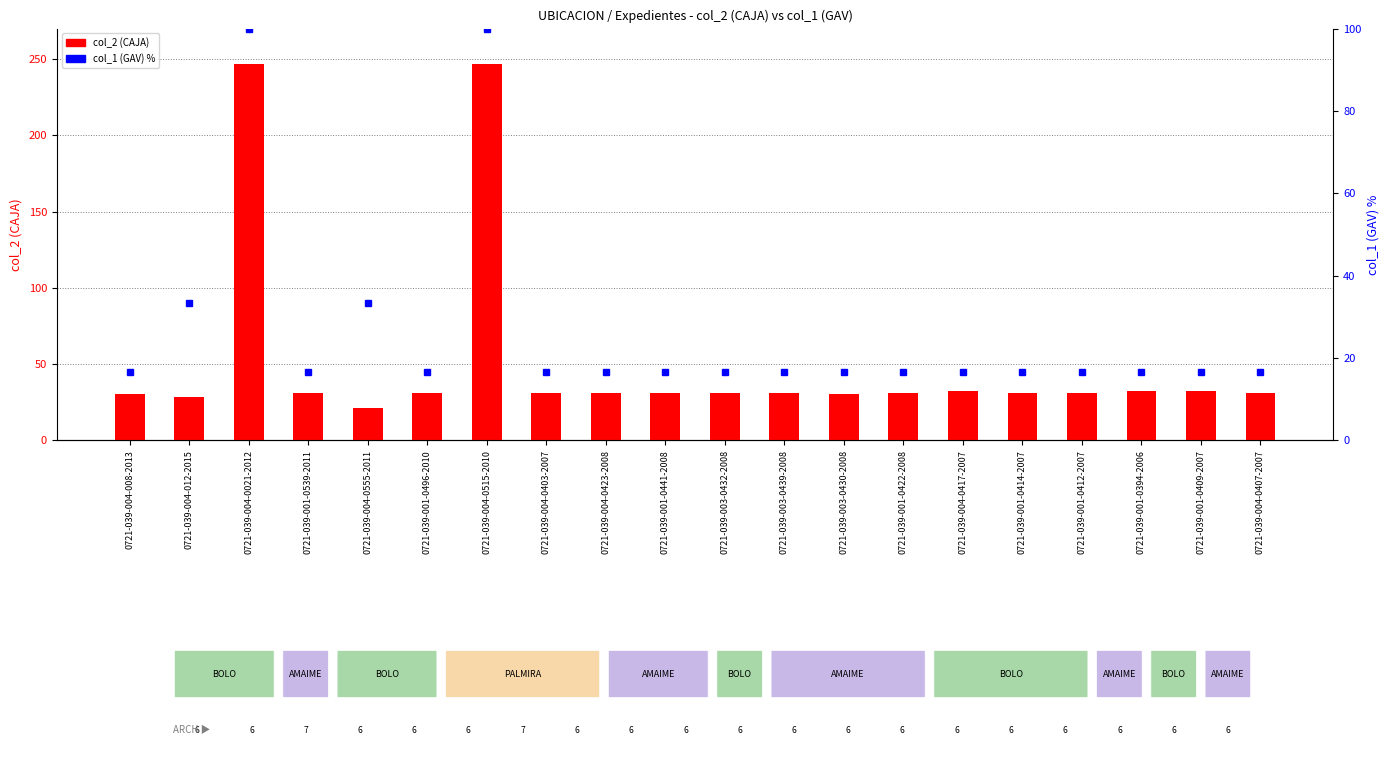

What is the average value of the col_2 (CAJA) series?

52.0